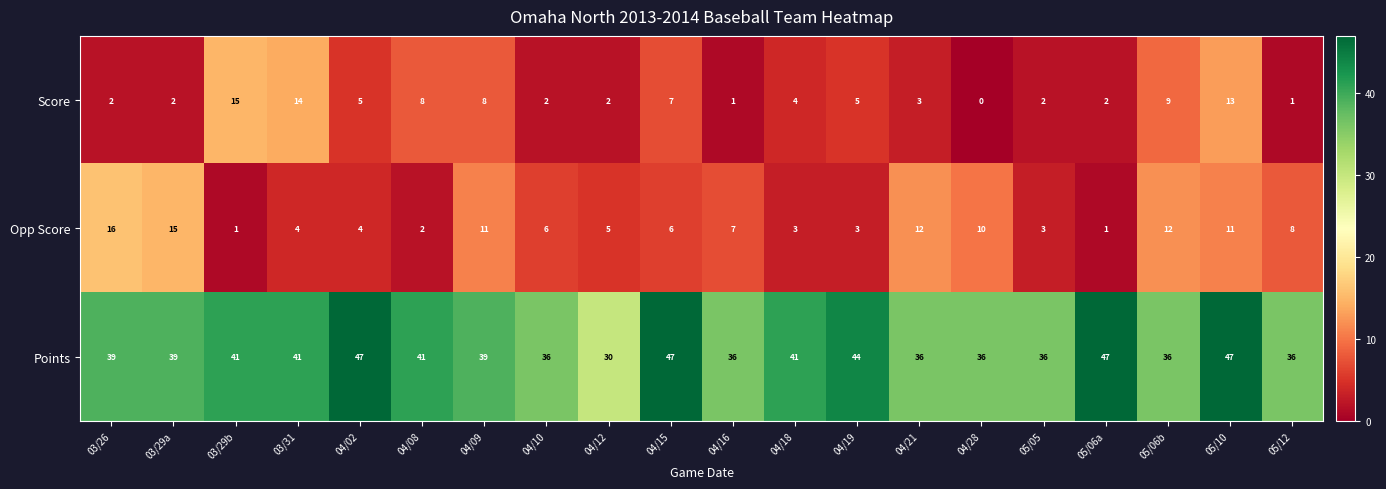

Is it true that Points equals 18 at 05/10?

False